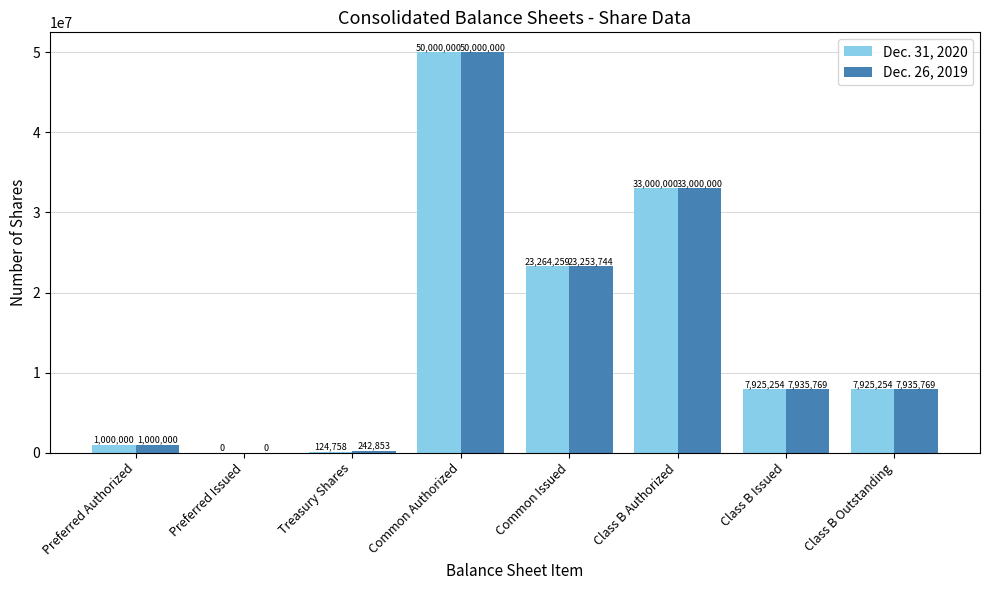

How many data points does each series have?

8